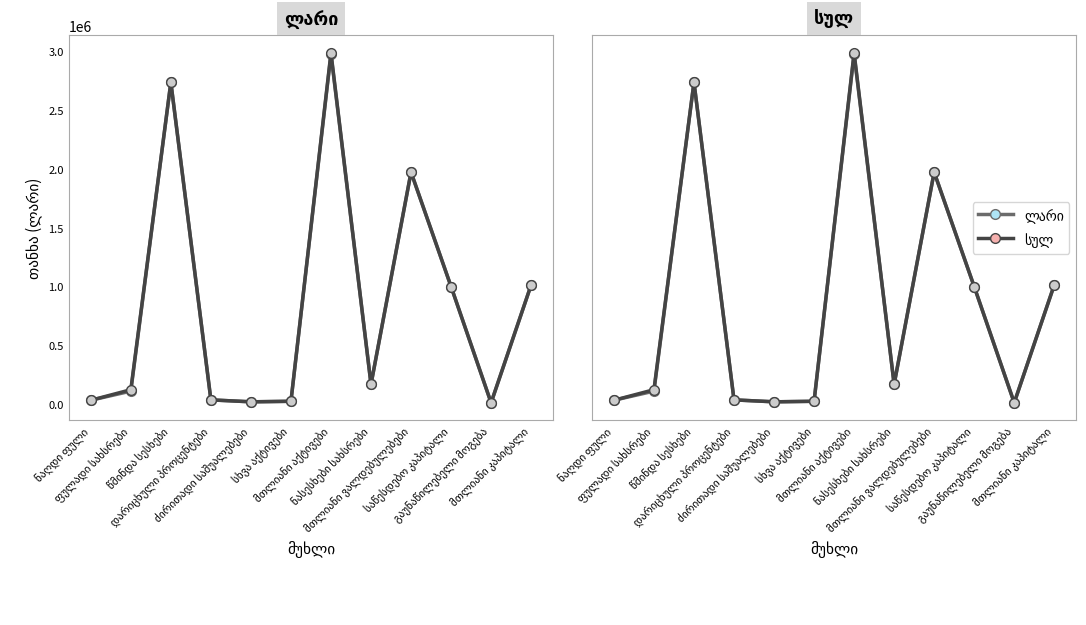

True or false: ლარი has more than 0 points higher than both neighbors.

True